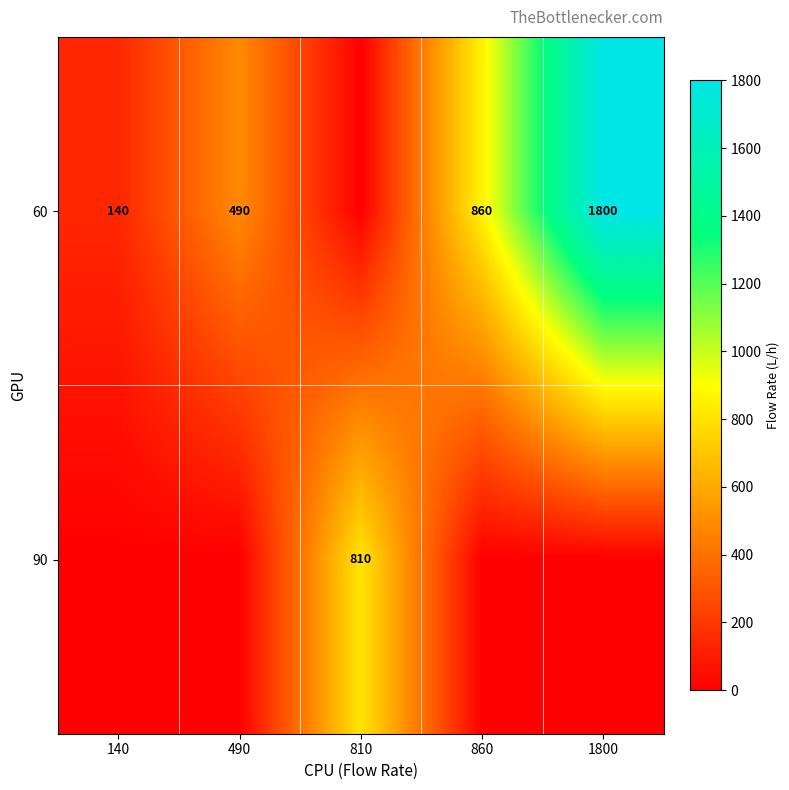

The value of 60 at 140 is 140. True or false?

True